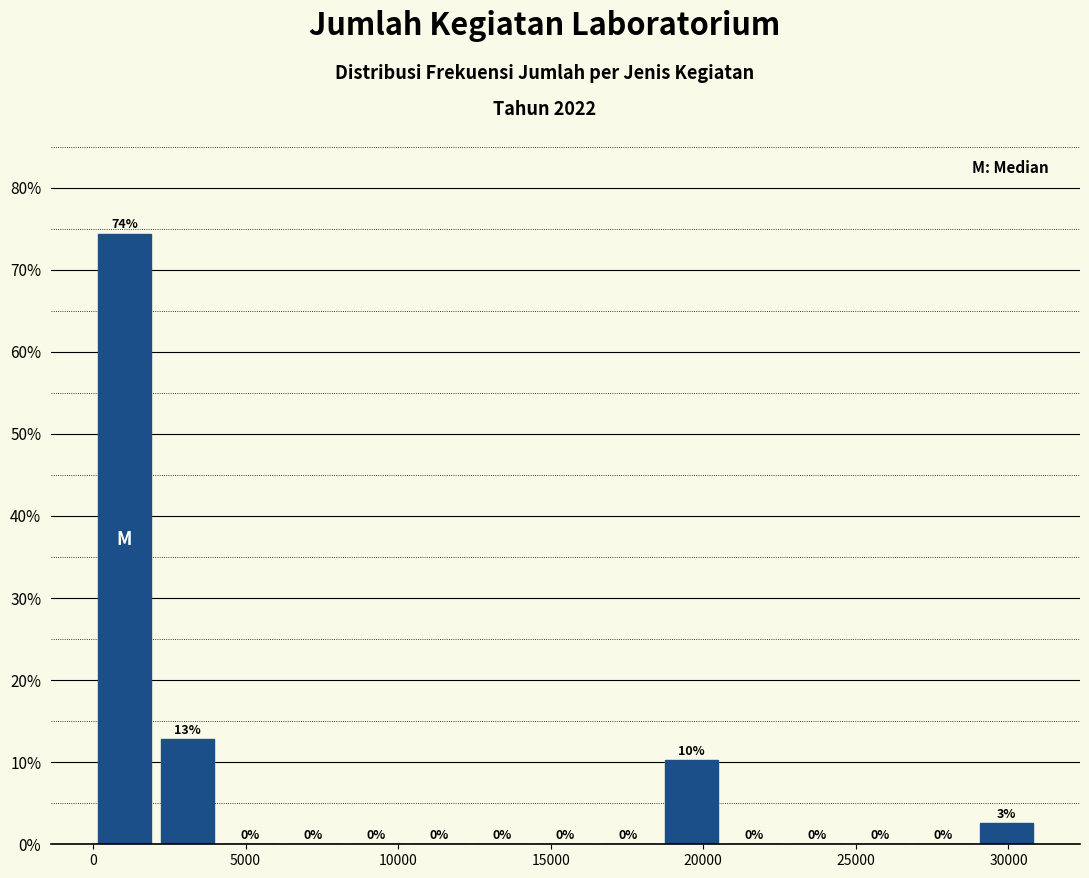

Over which range of the x-axis is the bar tallest?

0 to 2000